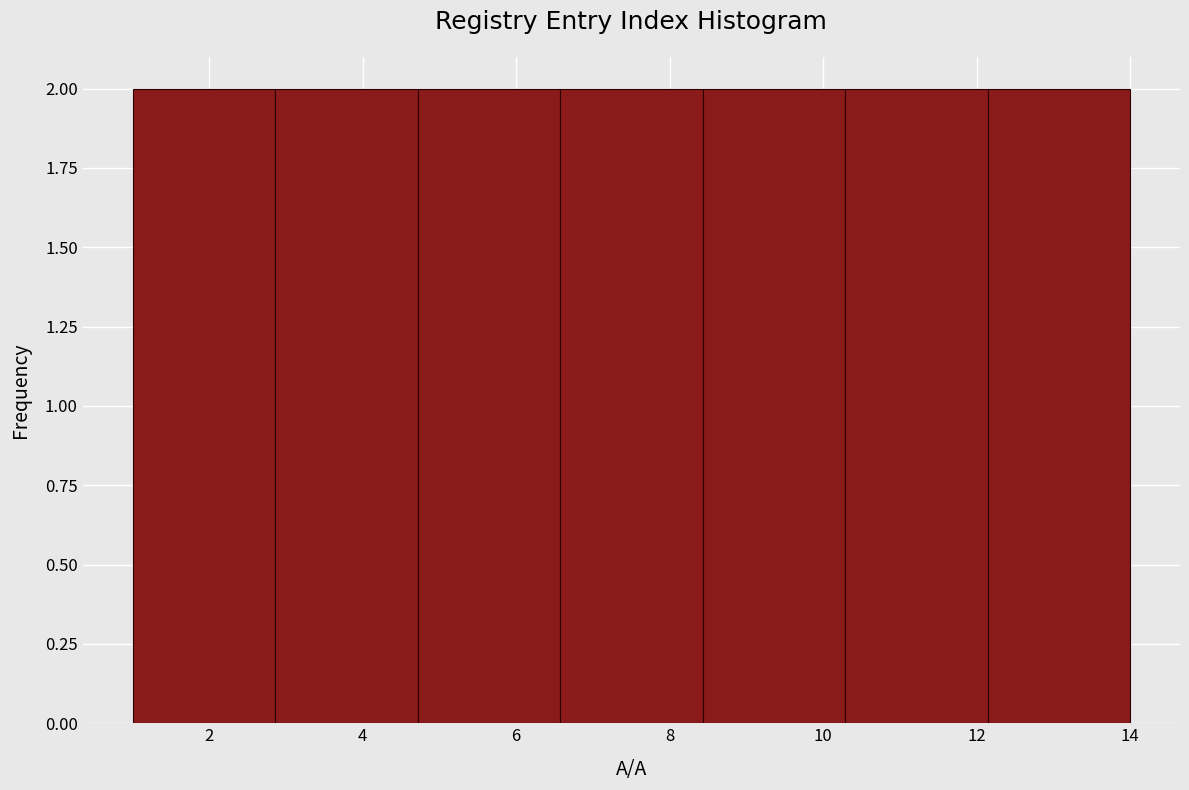

Reading left to right, transcribe this chart: for each bar, give the range it covers on the x-axis and its height. Neither the bar edges nor the heights are printed on the chart, so give them approximately, as read against the axes.

1.0 to 2.8: 2
2.8 to 4.8: 2
4.8 to 6.6: 2
6.6 to 8.4: 2
8.4 to 10.2: 2
10.2 to 12.2: 2
12.2 to 14.0: 2